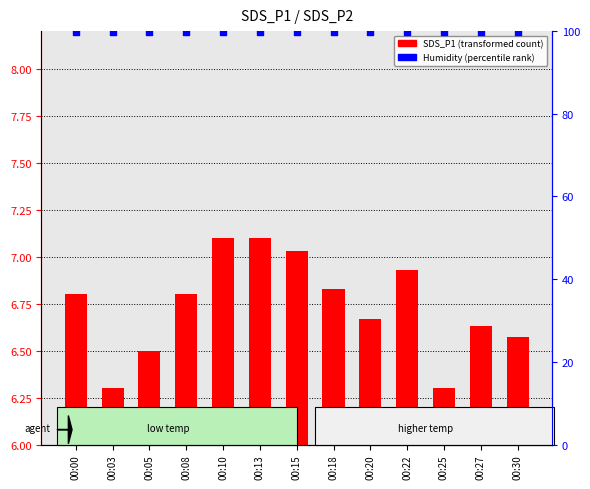

At how many categories does at least one series exceed 34?

13